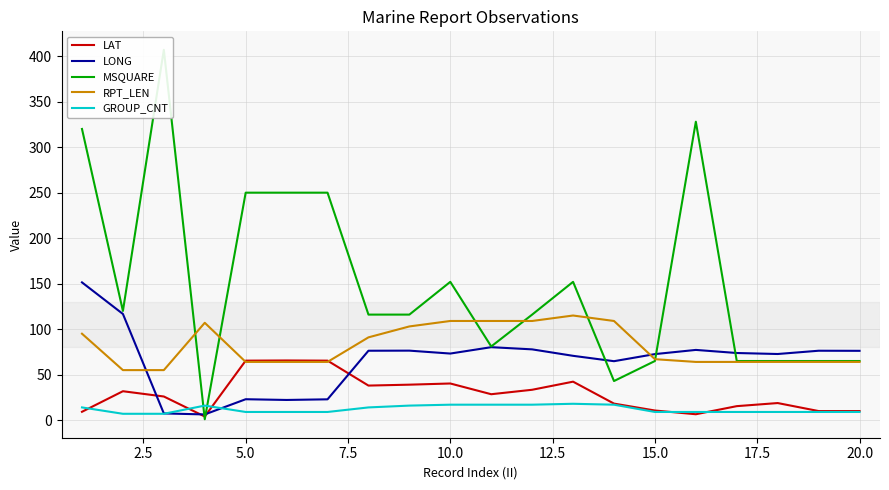

True or false: GROUP_CNT has a value of 9.0 at 15.0.

True